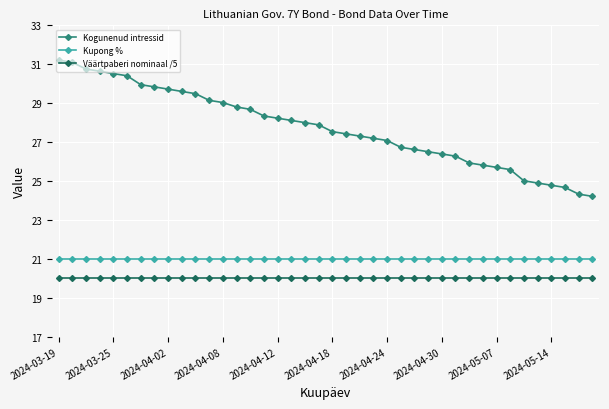

What is the value of the Kogunenud intressid point at the 38th from the left?

24.7